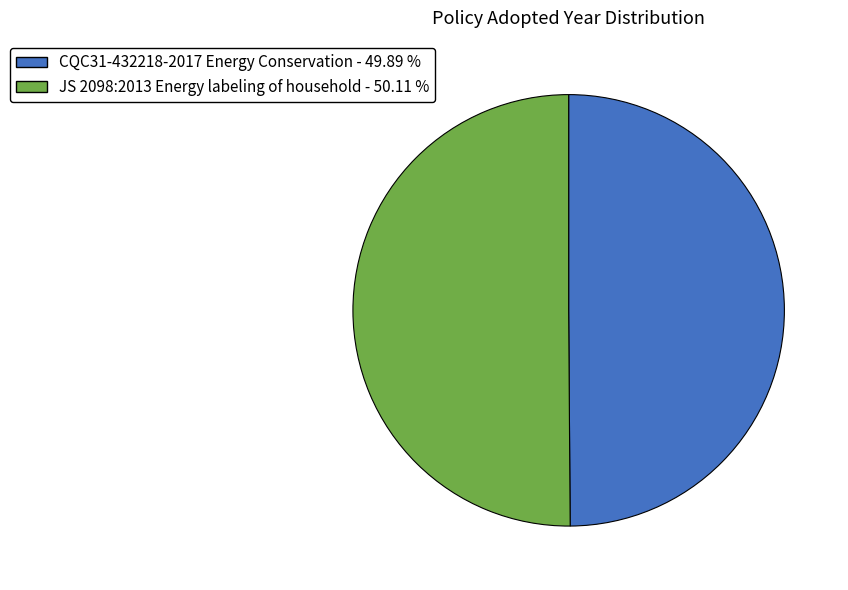

How many segments does this pie chart have?

2